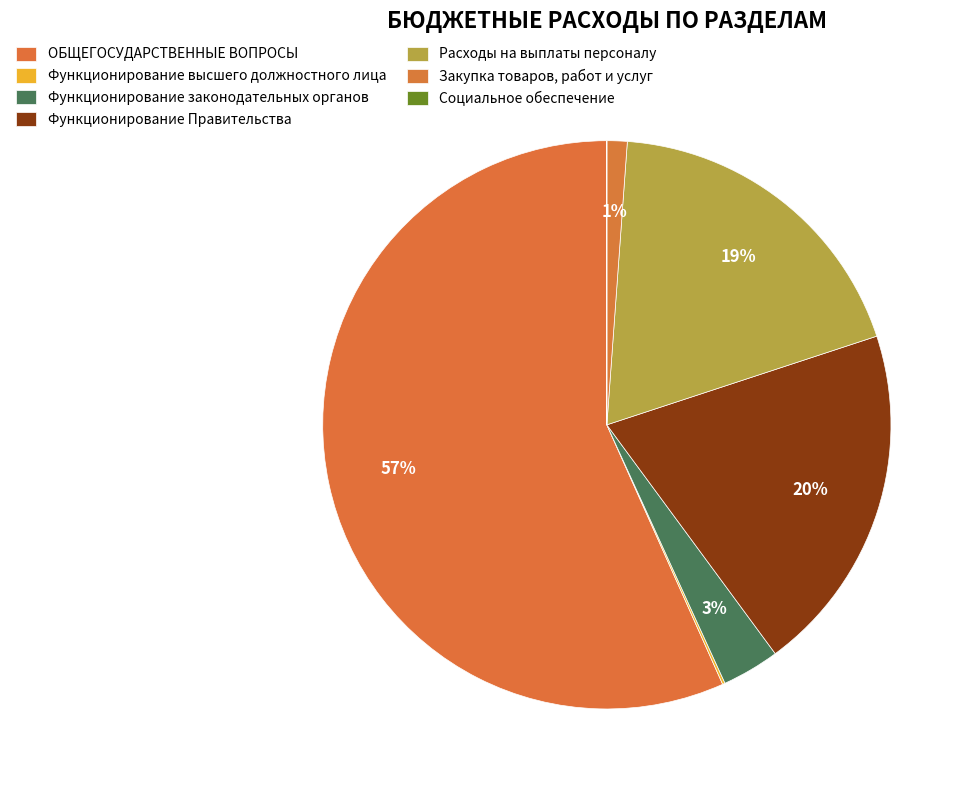

Is ОБЩЕГОСУДАРСТВЕННЫЕ ВОПРОСЫ the majority of the pie?

Yes